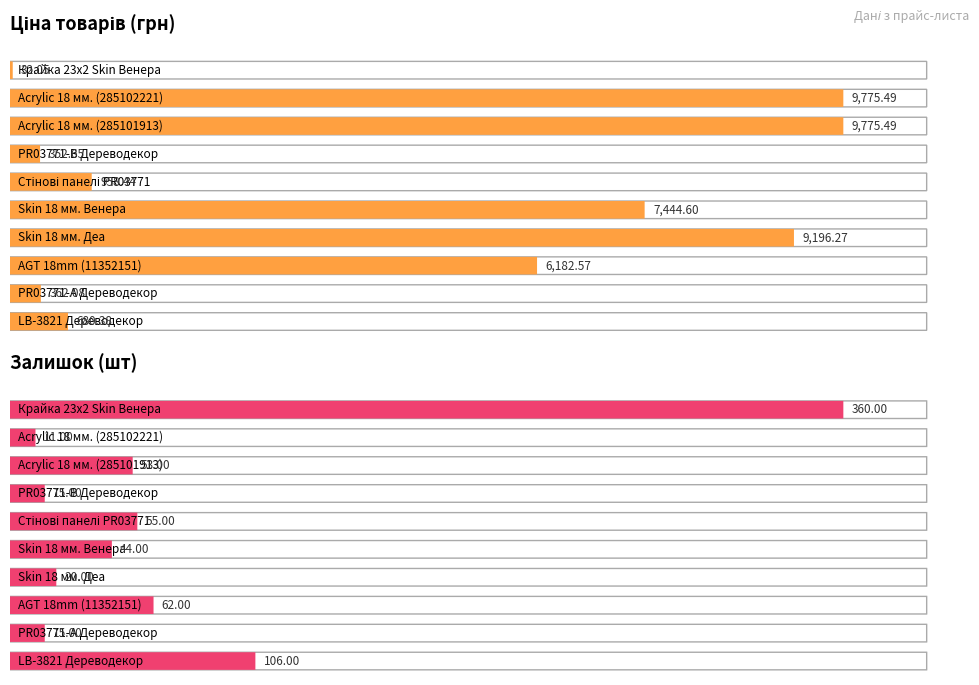

How many data points does each series have?

10